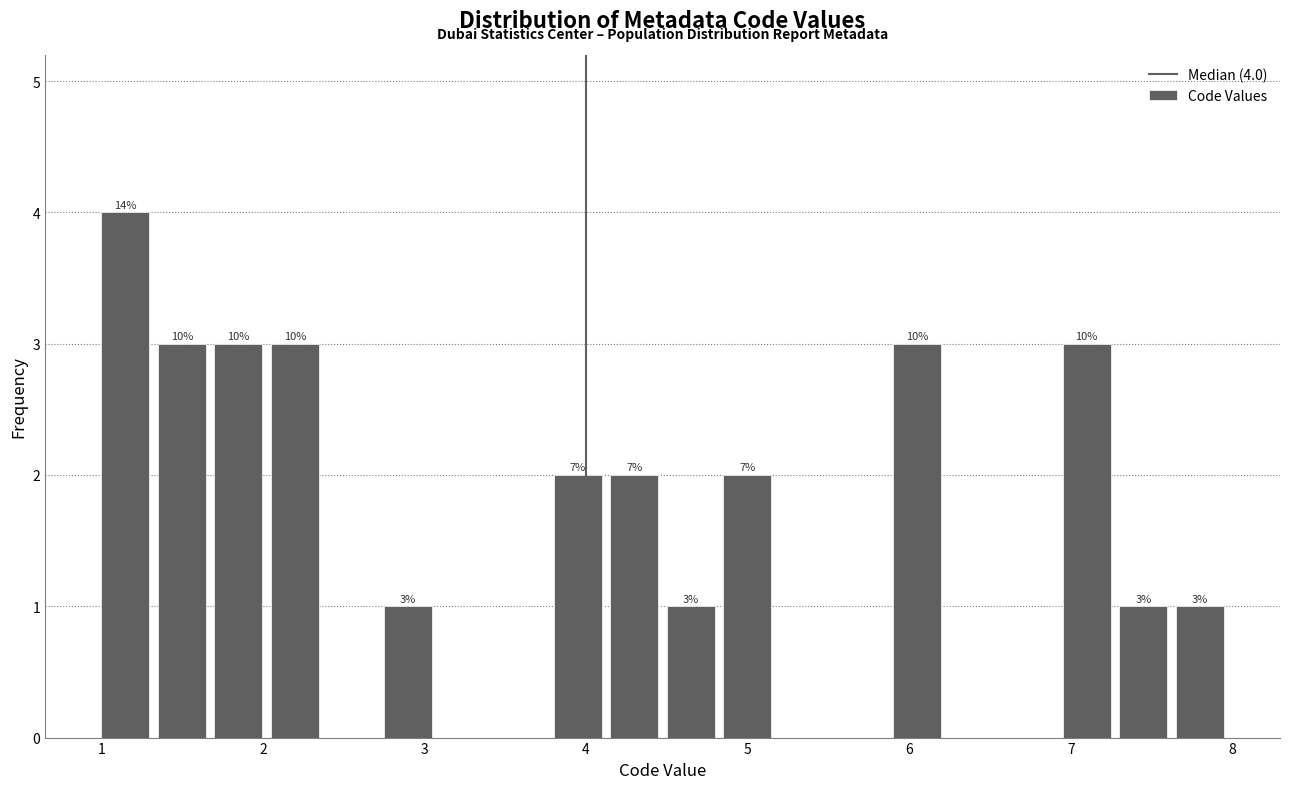

Around what value on the x-axis is the tallest bar? Give the approximate position of its centre, as read against the axis.

1.1